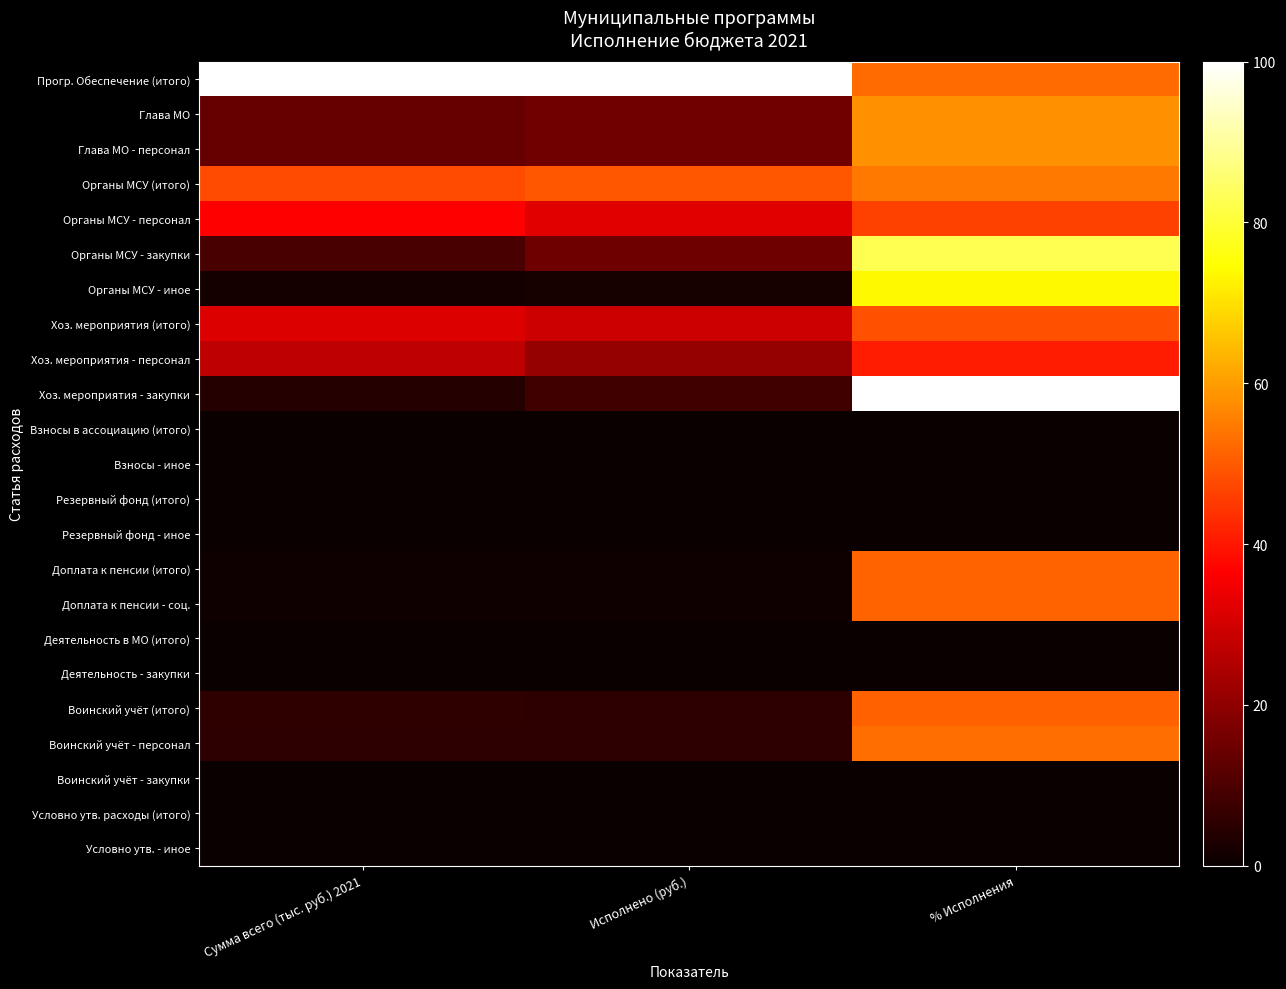

At how many categories does at least one series exceed 37?

3